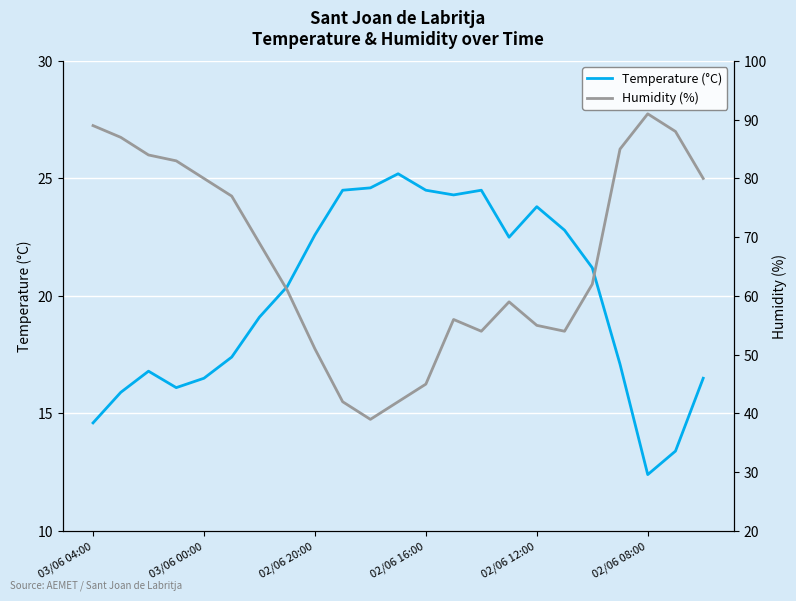

In Temperature (°C), how many points are higher than both neighbors (excluding endpoints)?

4